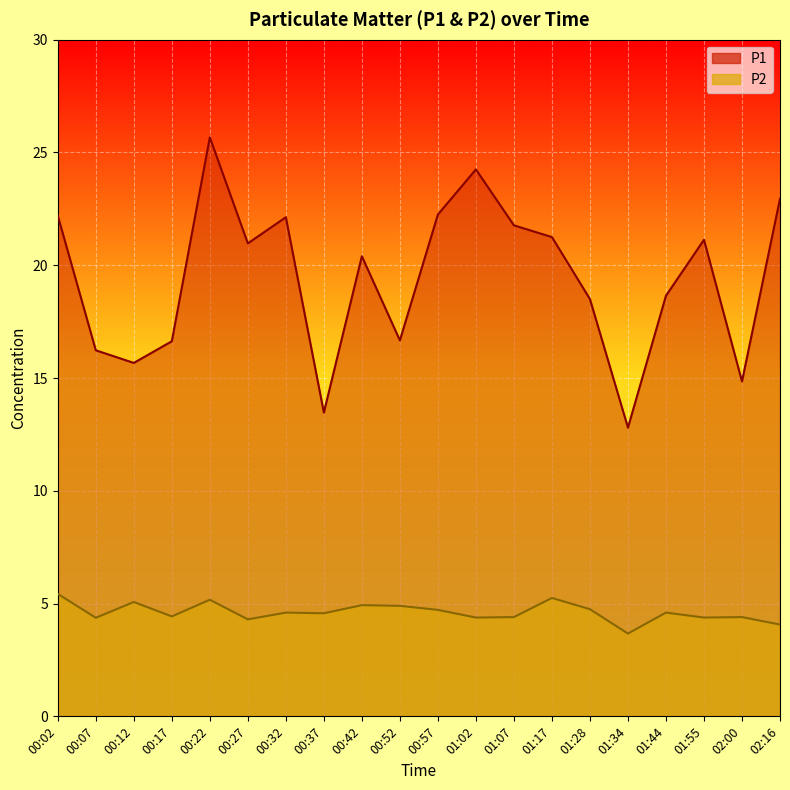

True or false: P1 and P2 intersect in this chart.

False